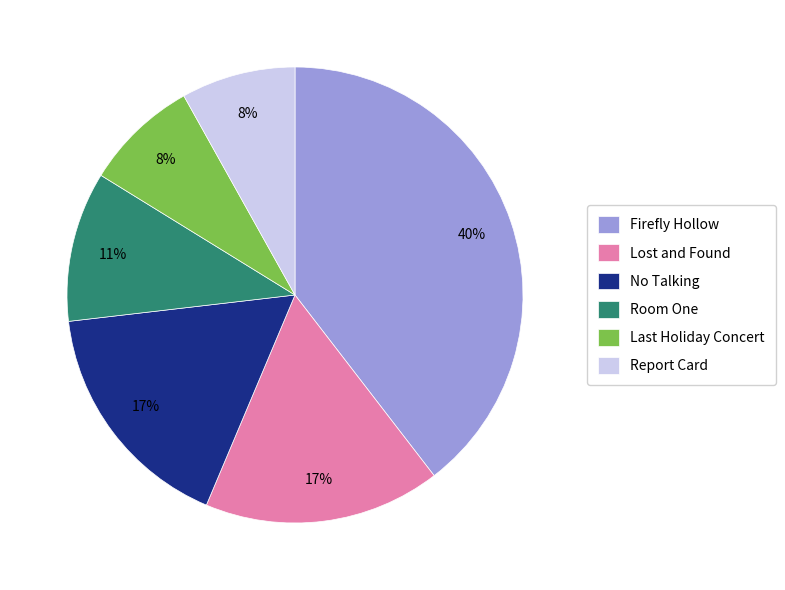

To the nearest percent, what percentage of the pie is No Talking?

17%